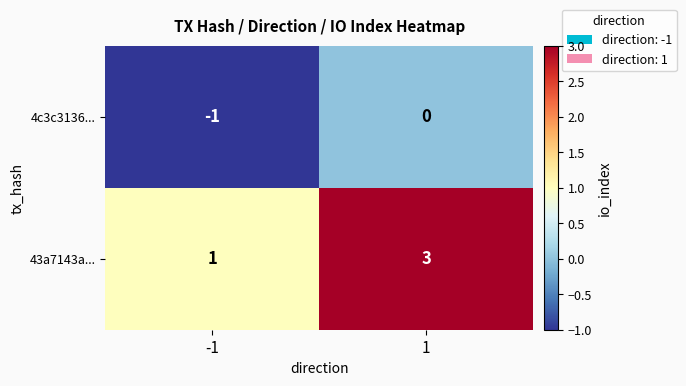

Is it true that 43a7143a... equals 3 at 1?

True